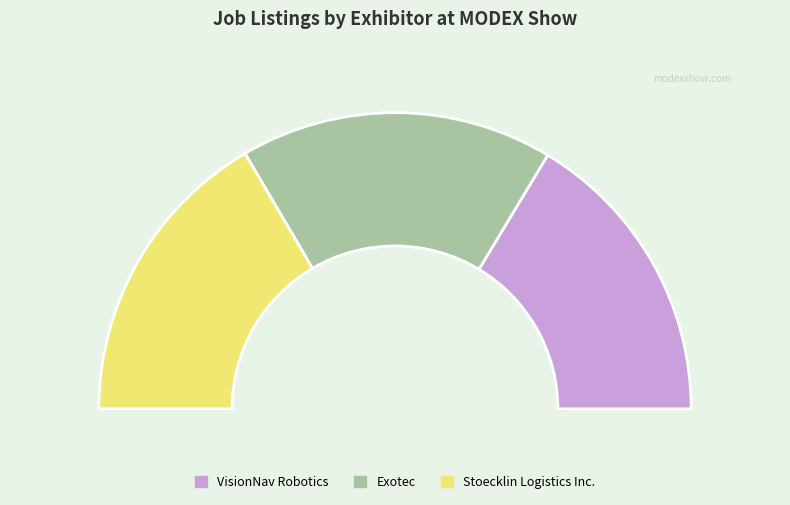

The Exotec slice represents 28% of the pie. True or false?

False